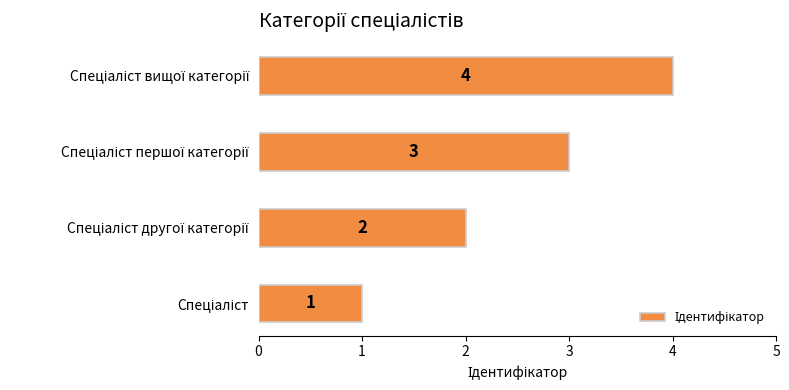

What is the maximum value shown in the chart?

4